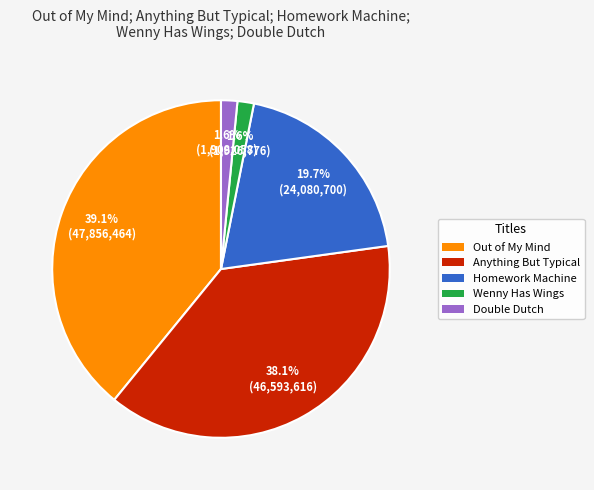

True or false: Double Dutch accounts for 2% of the total.

True